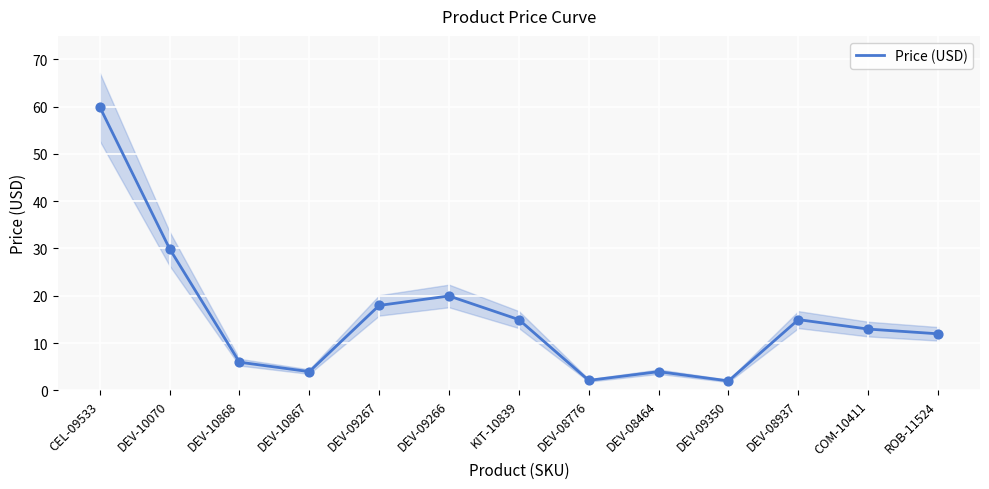

Between CEL-09533 and COM-10411, which is larger?

CEL-09533